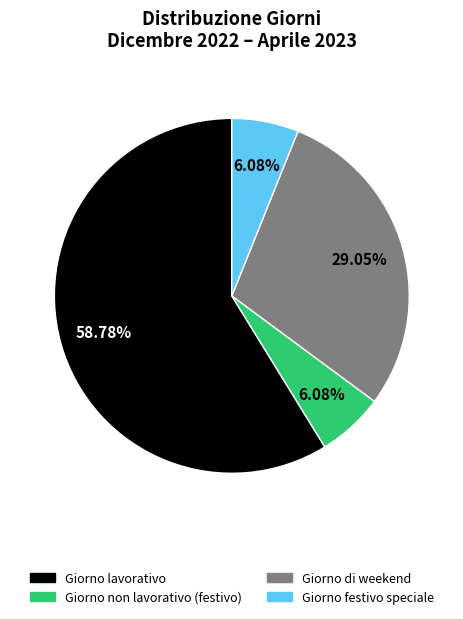

Which category has the biggest portion of the pie?

Giorno lavorativo